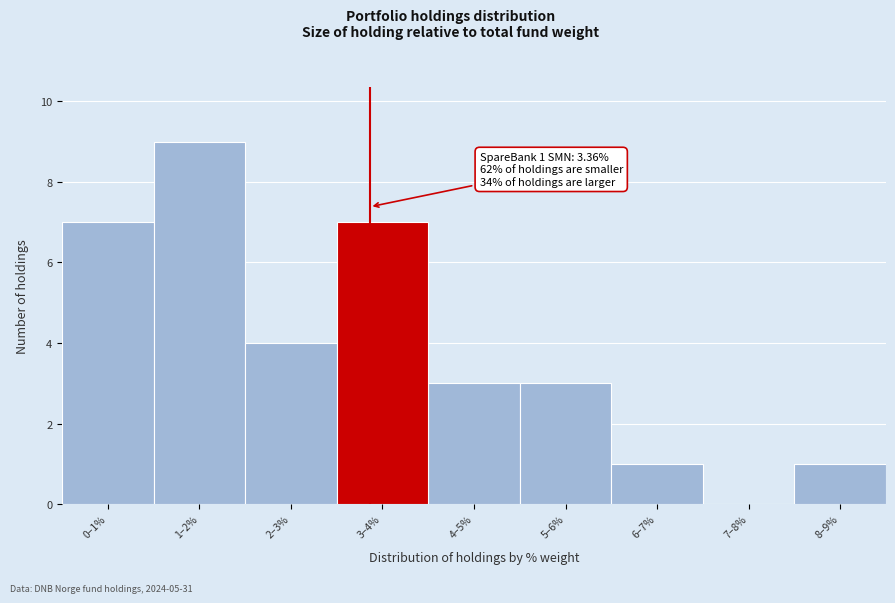

Reading left to right, transcribe all the data shown in this chart.

0–1%=7	1–2%=9	2–3%=4	3–4%=7	4–5%=3	5–6%=3	6–7%=1	7–8%=0	8–9%=1